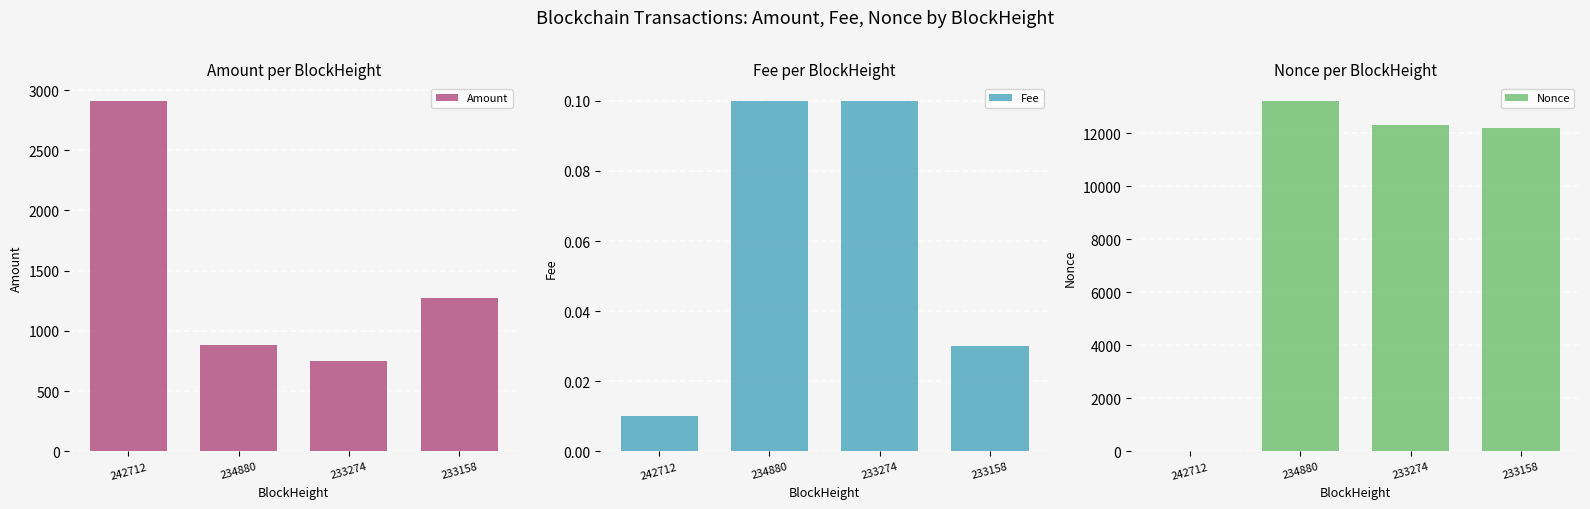

Rank the series by their maximum value, from highest to lowest.

Nonce, Amount, Fee